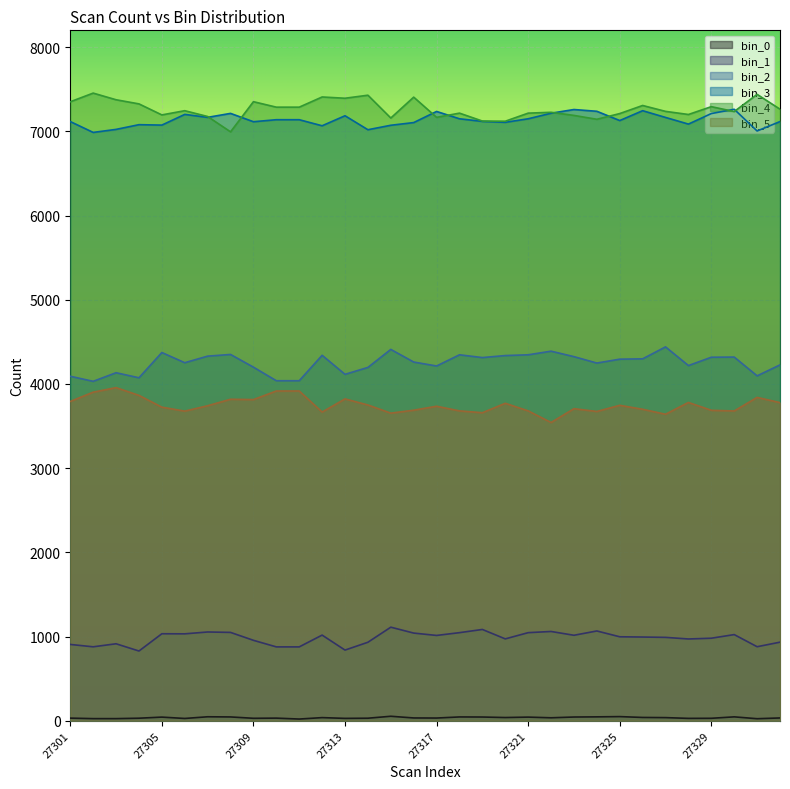

How many lines are shown in the chart?

6